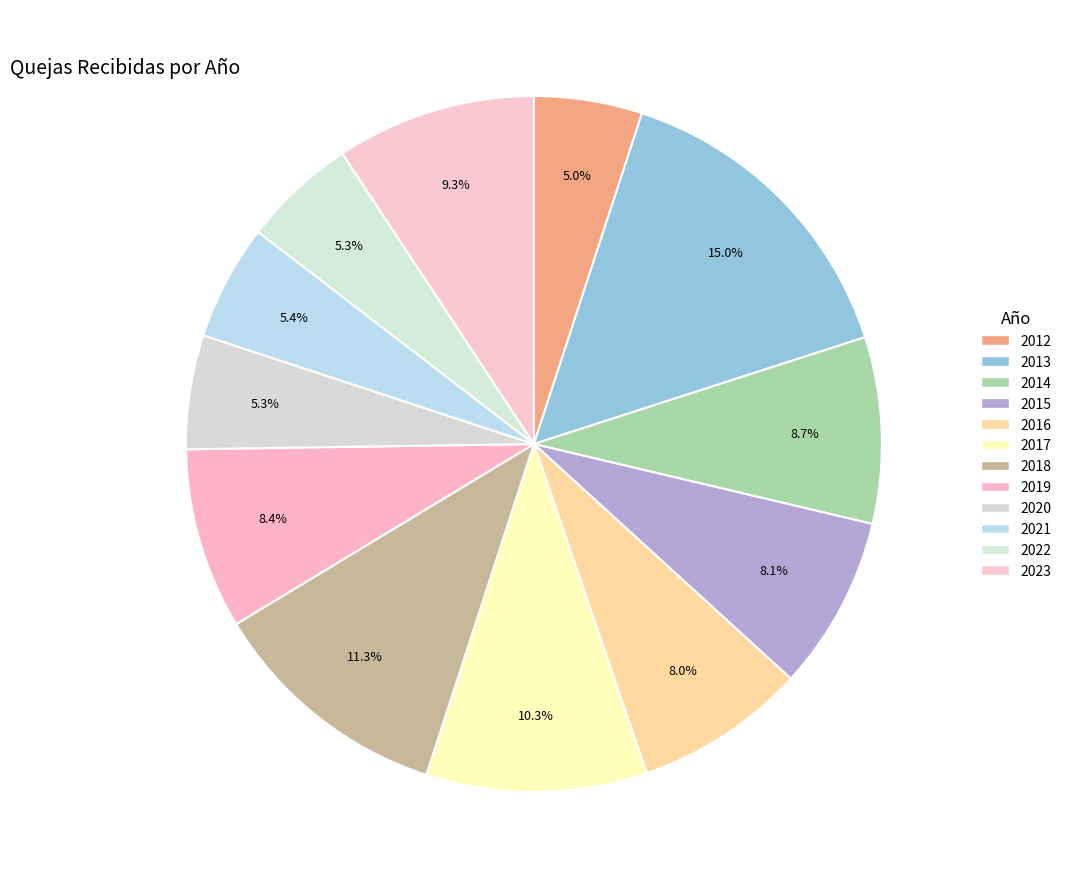

Between 2020 and 2018, which is larger?

2018